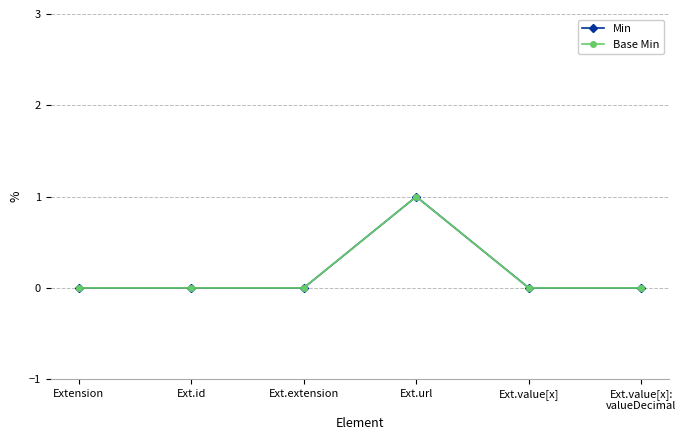

Is this an area chart (filled region under the line)?

No